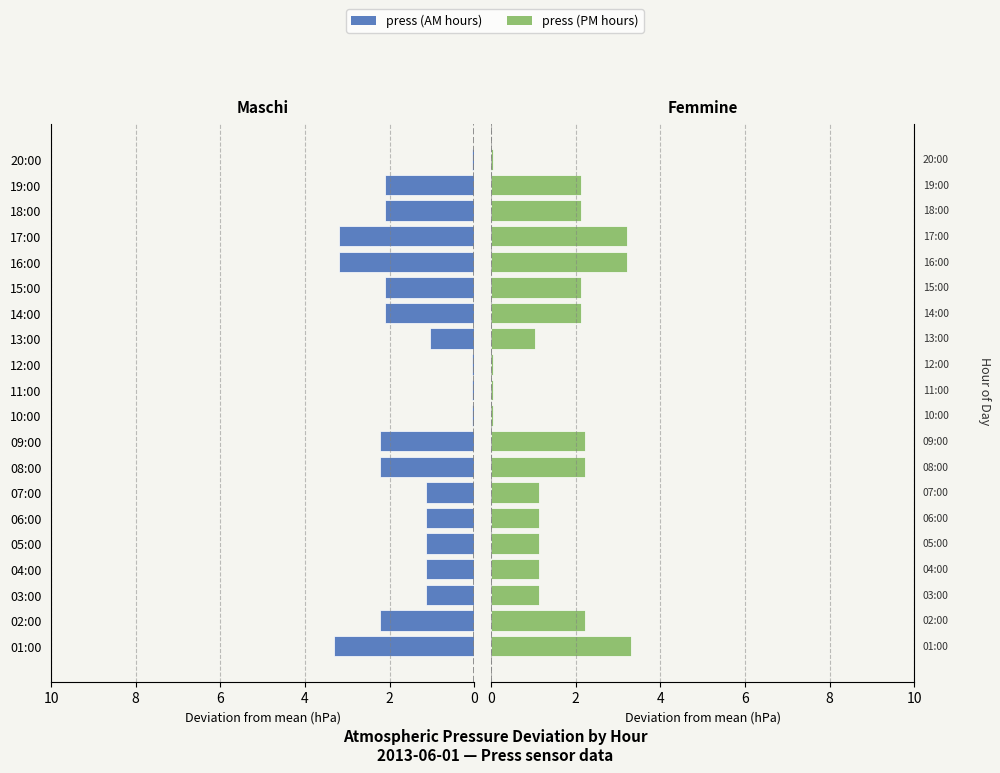

What is the minimum value shown in the chart?

0.1